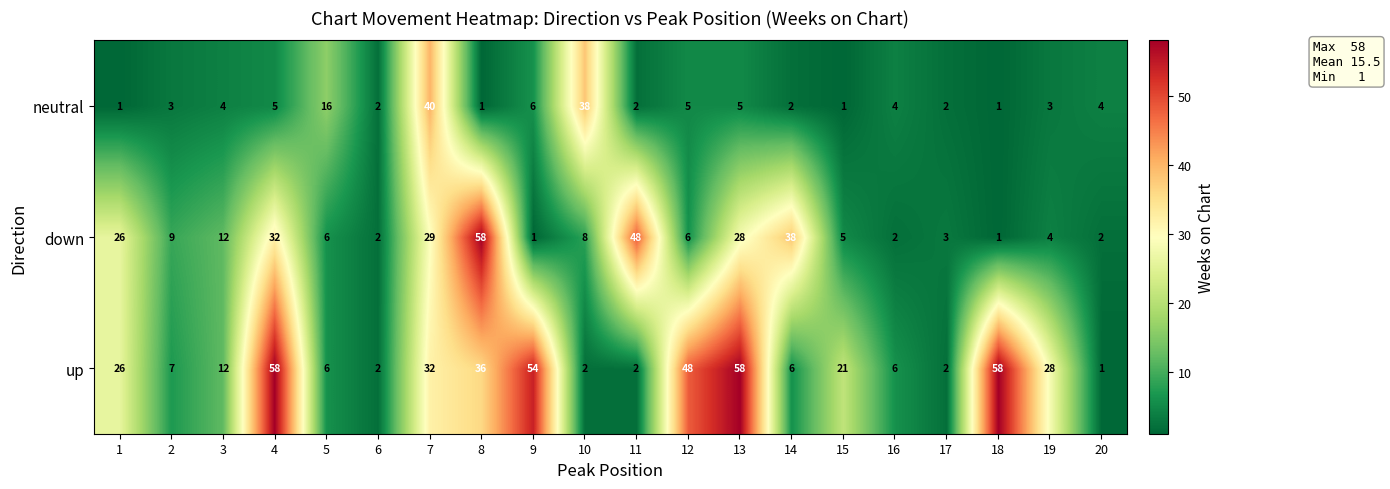

Which series has the largest total across all categories?

up